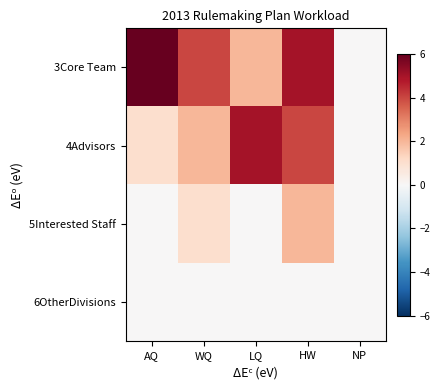

At WQ, list the series in order from smallest to largest.

6OtherDivisions, 5Interested Staff, 4Advisors, 3Core Team